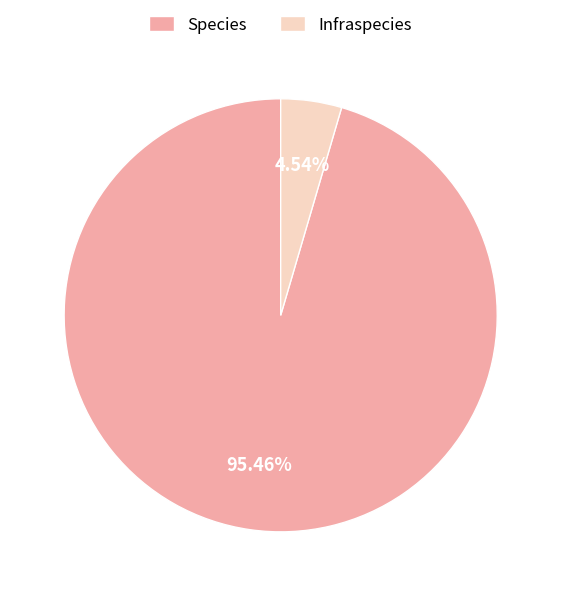

The Infraspecies slice represents 5% of the pie. True or false?

True